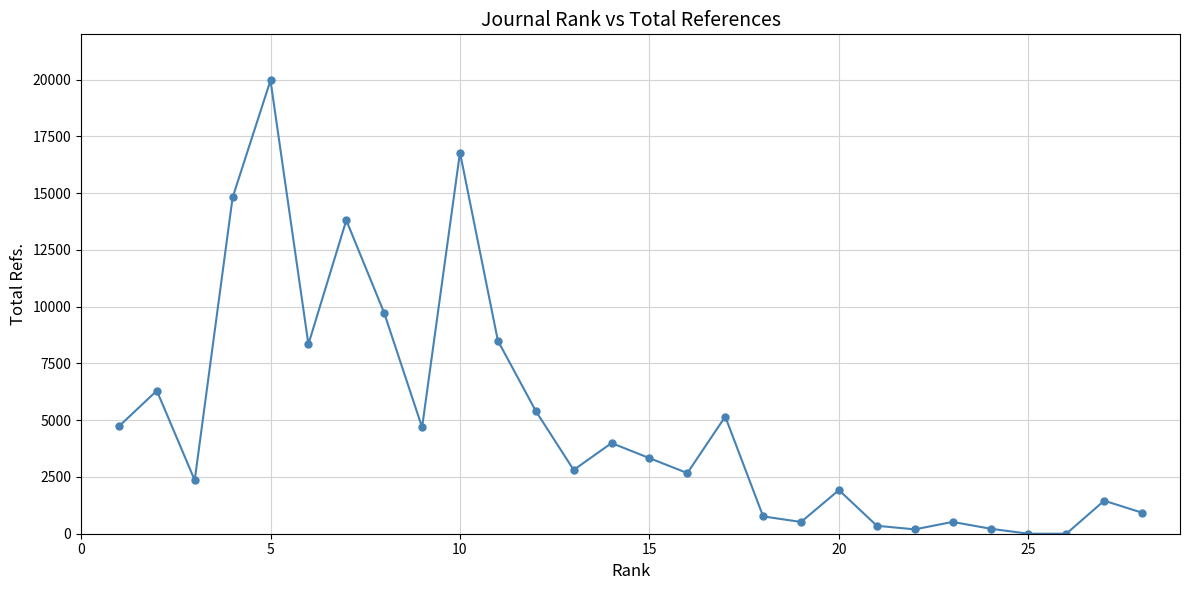

True or false: there are more than 0 points higher than both neighbors.

True